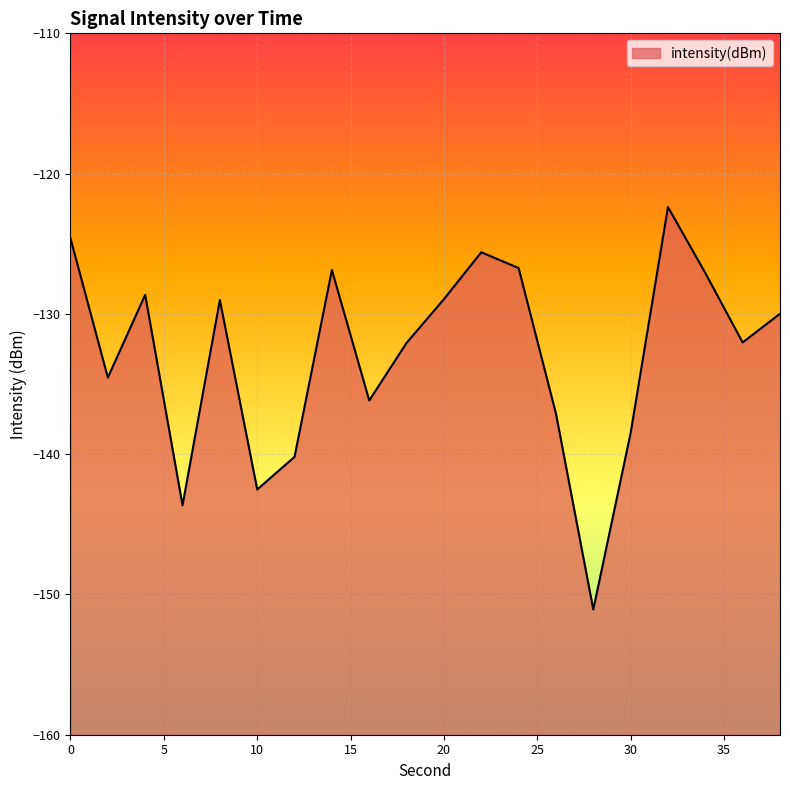

Rank the categories by value from highest to lowest.

32, 0, 22, 24, 14, 34, 4, 20, 8, 38, 36, 18, 2, 16, 26, 30, 12, 10, 6, 28